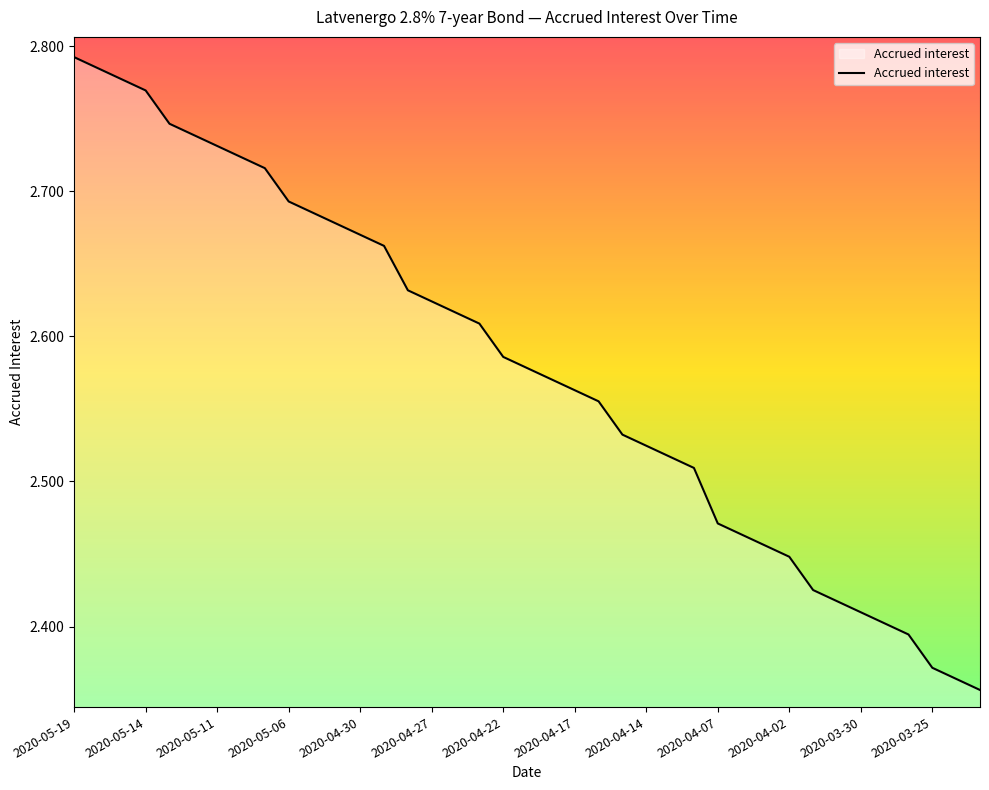

What is the difference between the maximum and minimum values?

0.4